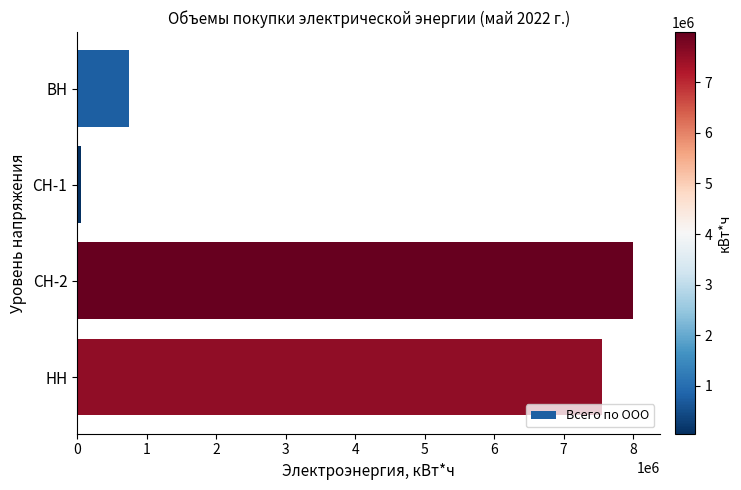

Reading top to bottom, list all the values displayed in this chart.

ВН=741488	СН-1=51122	СН-2=7993496	НН=7548071